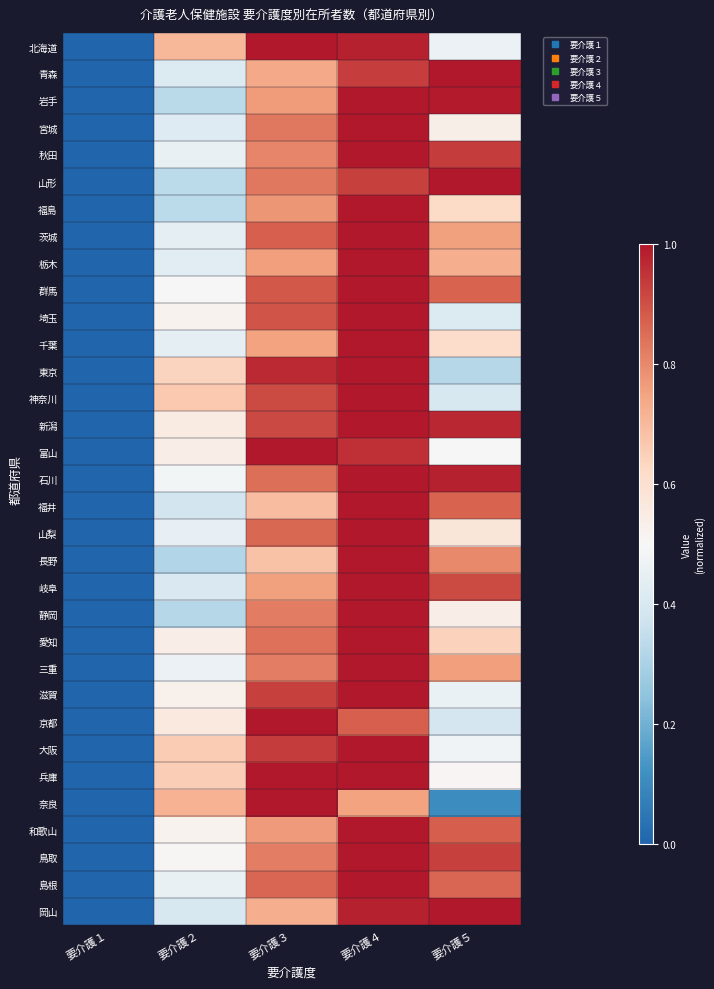

Between 要介護１ and 要介護３, which is larger?

要介護３